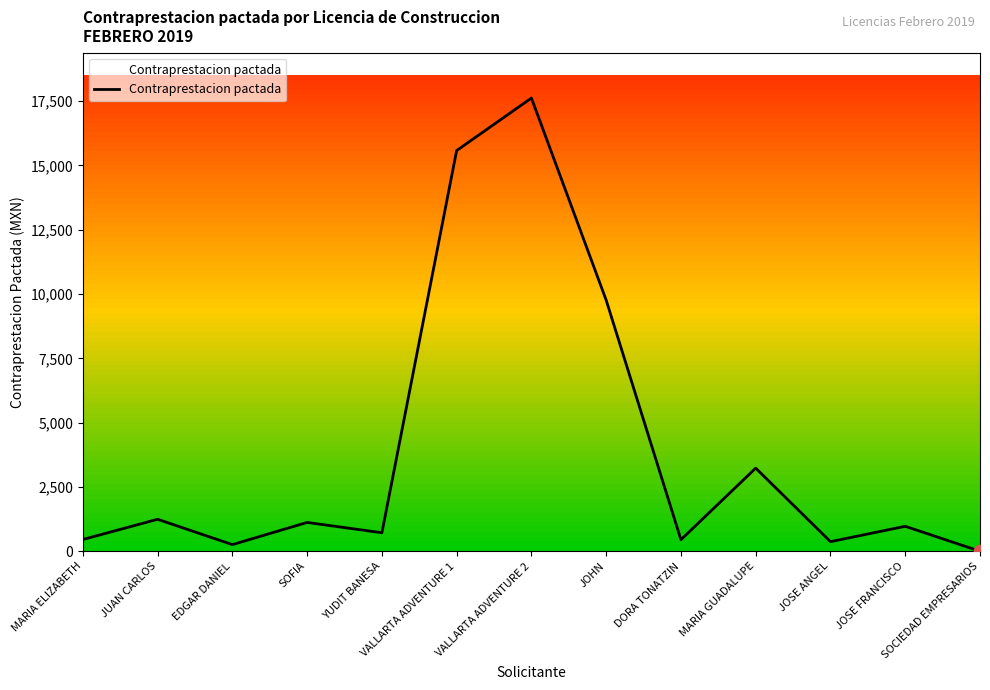

What is the change in value from VALLARTA ADVENTURE 1 to DORA TONATZIN?

-15127